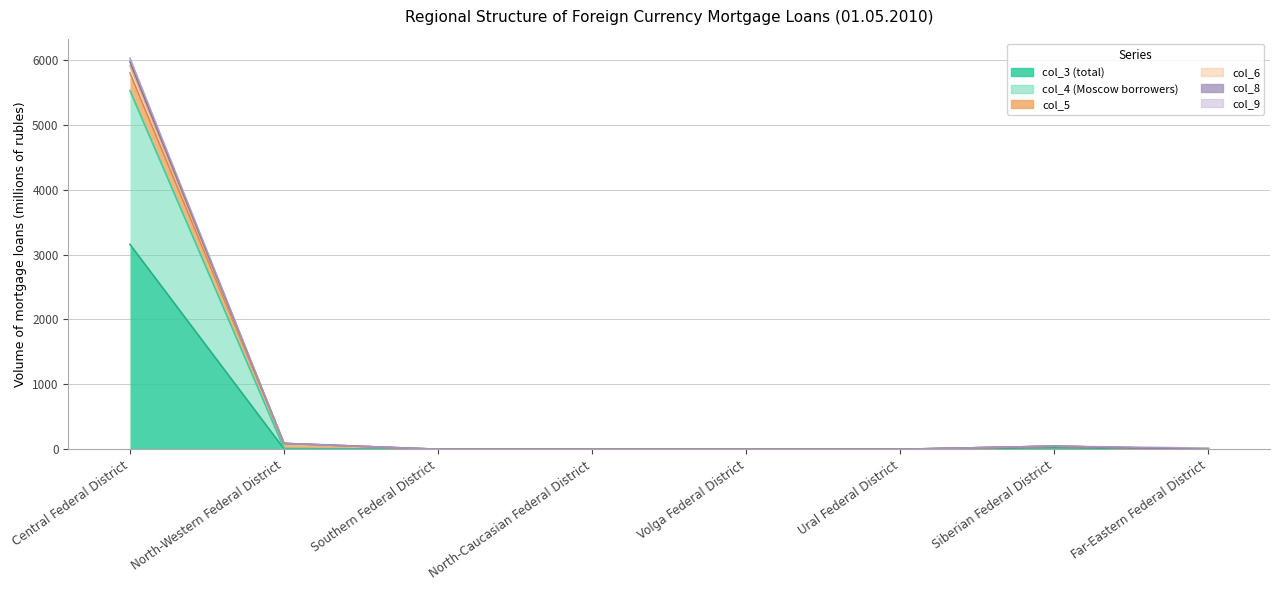

Where is col_8 nearest to the value 2985?

North-Western Federal District